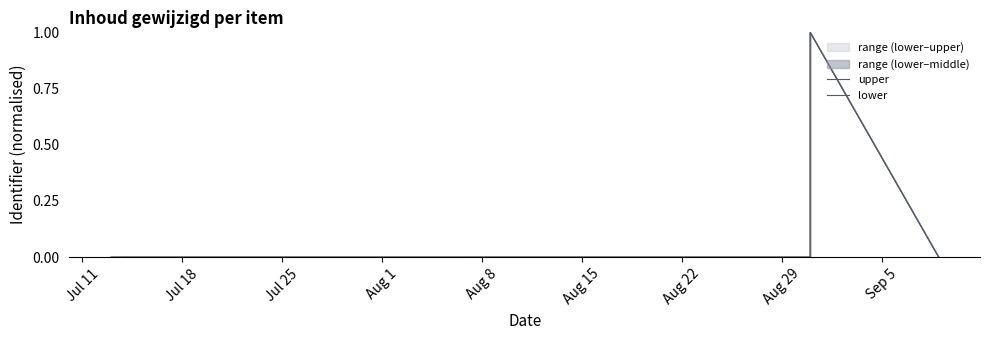

Reading right to left, list all the values displayed in this chart.

upper: 0.0	1.0	0.0	0.0	0.0	0.0	0.0	0.0	0.0	0.0	0.0	0.0
lower: 0.0	1.0	0.0	0.0	0.0	0.0	0.0	0.0	0.0	0.0	0.0	0.0